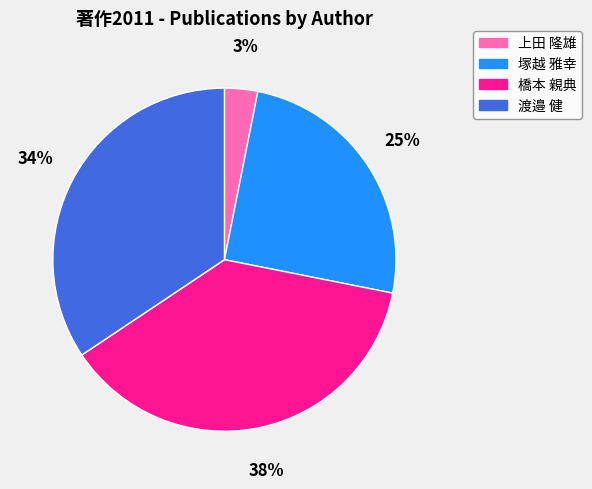

The 橋本 親典 slice represents 38% of the pie. True or false?

True